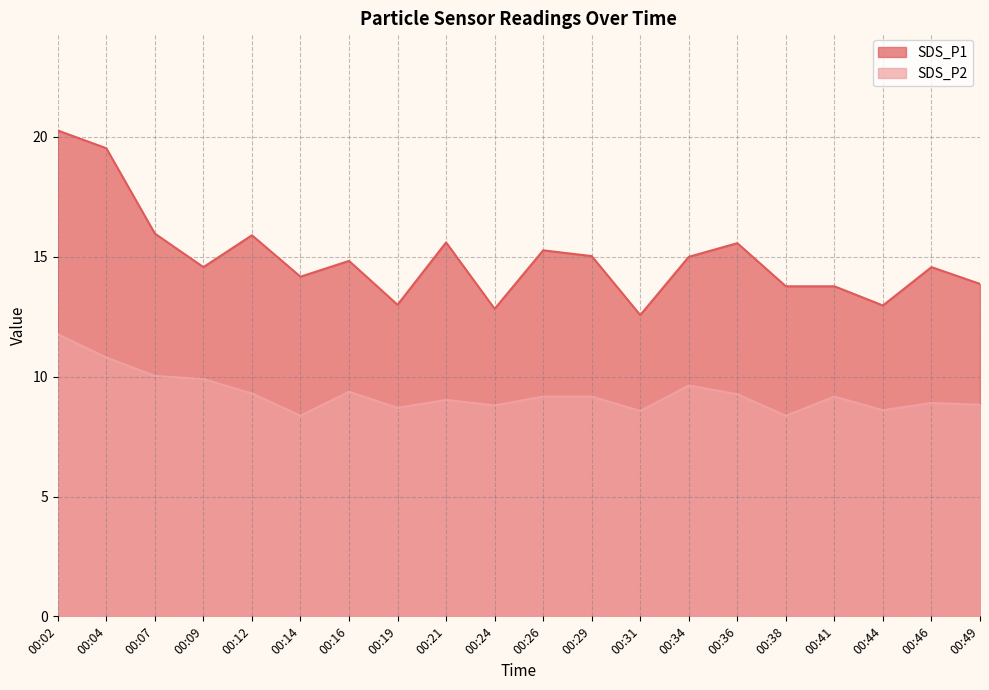

True or false: SDS_P2 has more than 1 interior local peaks.

True